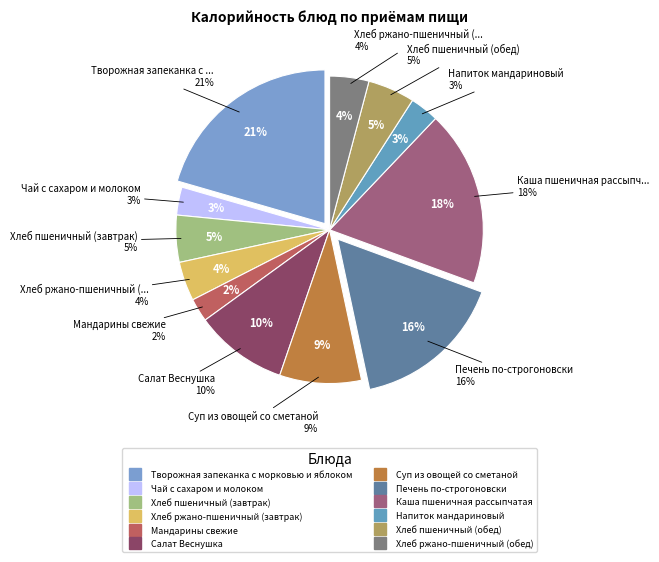

Between Салат Веснушка and Хлеб пшеничный (завтрак), which is larger?

Салат Веснушка